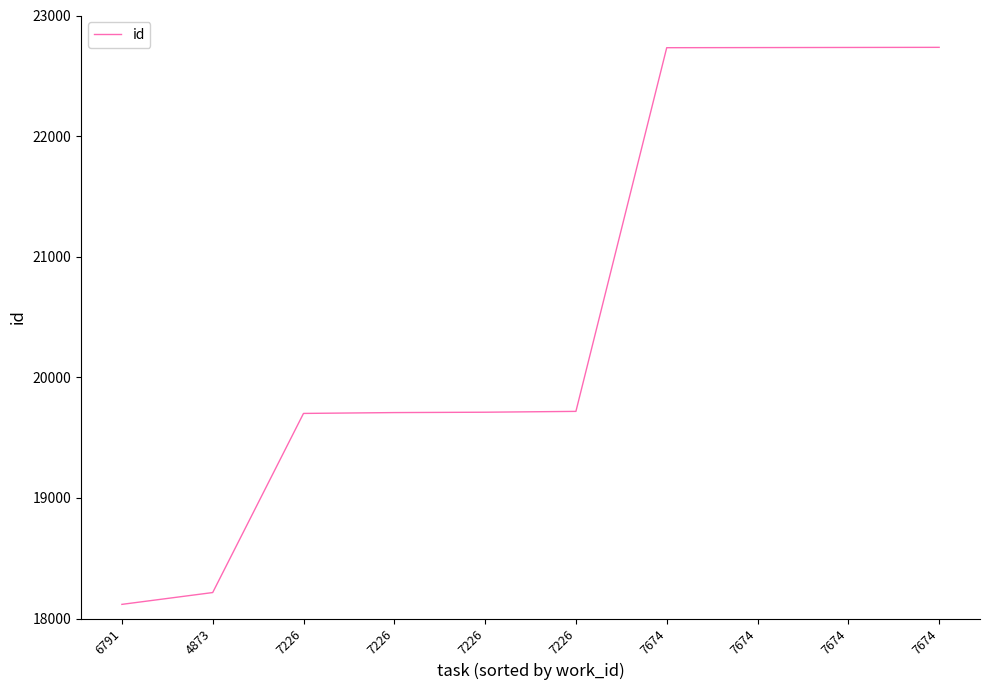

Does the chart have visible grid lines?

No